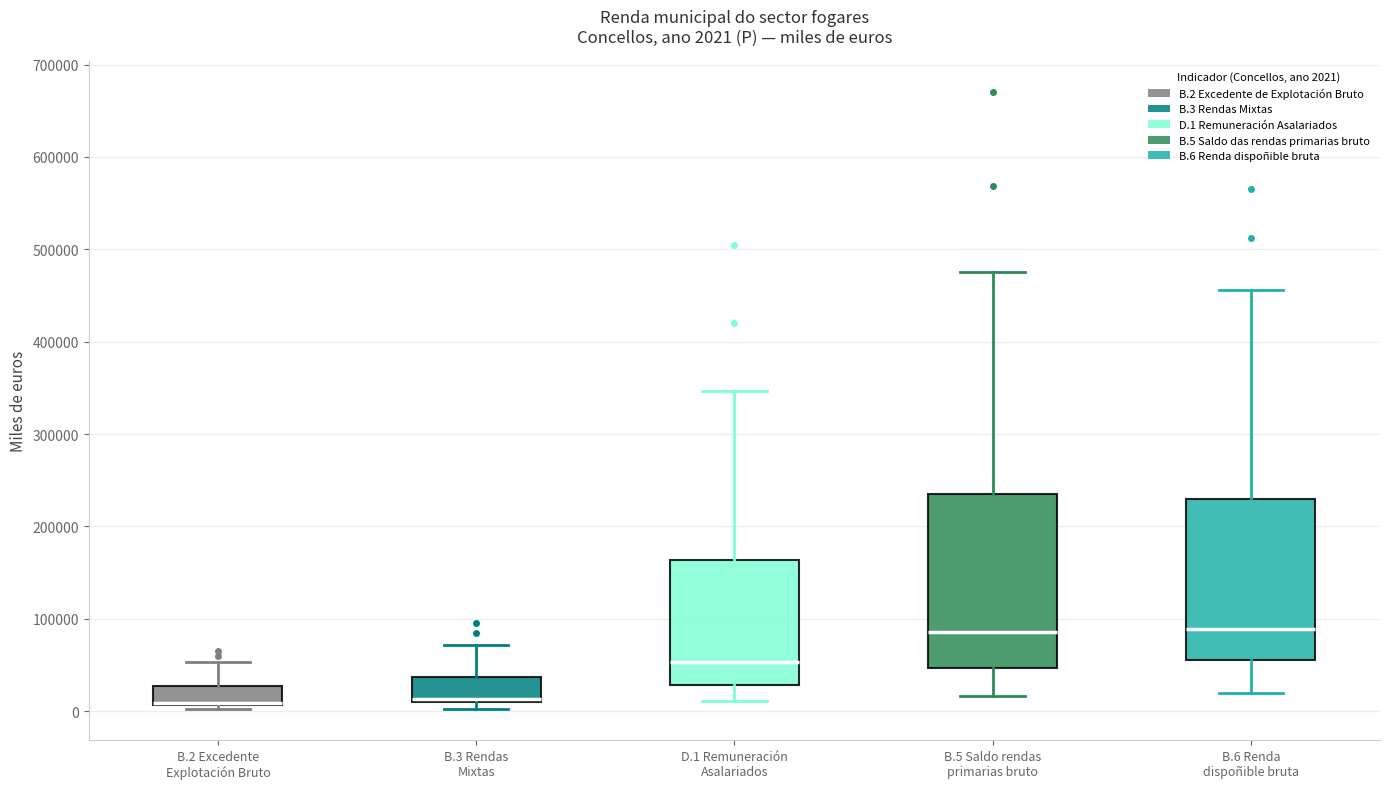

Comparing the boxes themselves (not the whiskers), which one is the tallest?

B.5 Saldo rendas primarias bruto